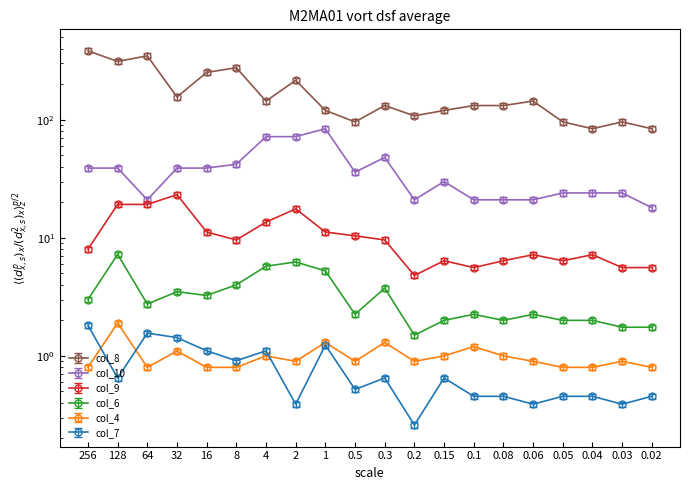

True or false: col_4 and col_6 intersect in this chart.

False